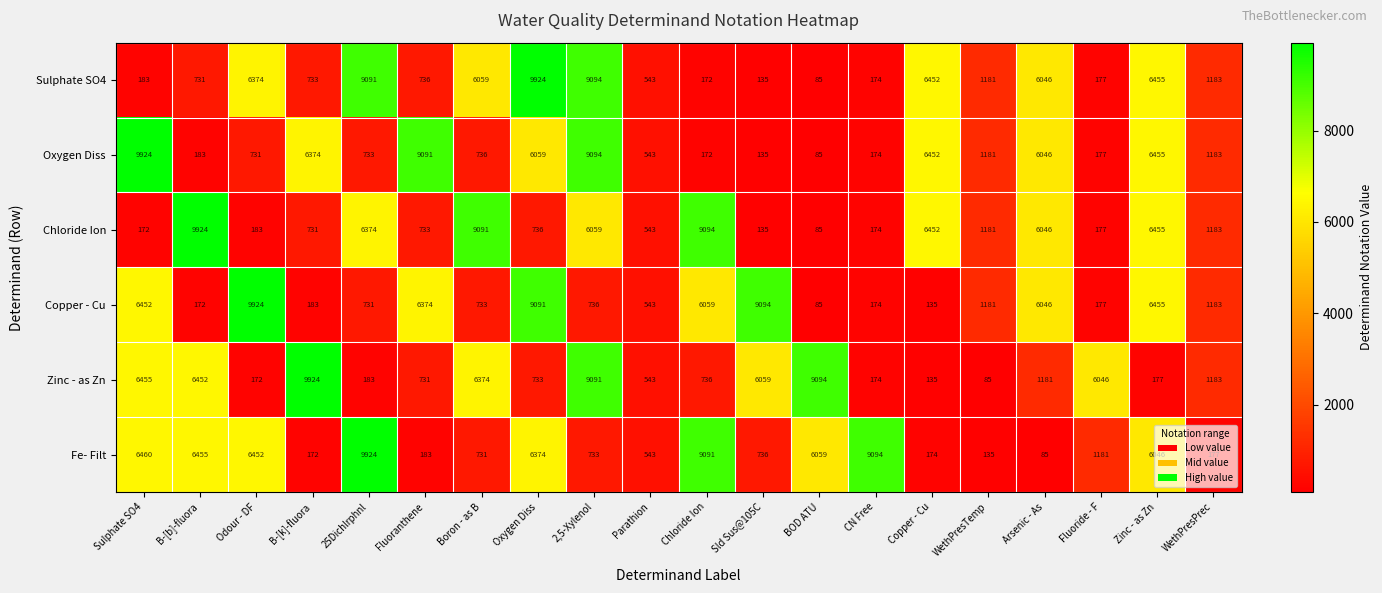

What is the smallest value displayed?

85